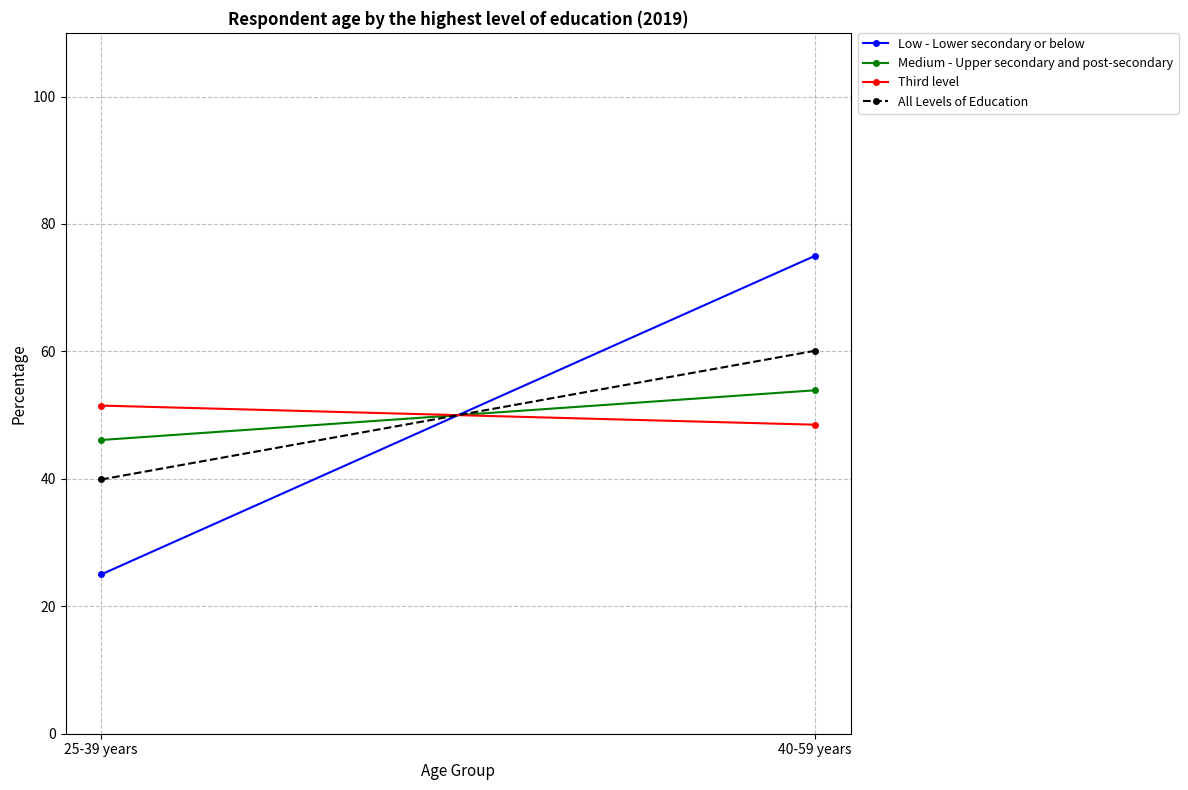

Between 25-39 years and 40-59 years, which is larger?

40-59 years